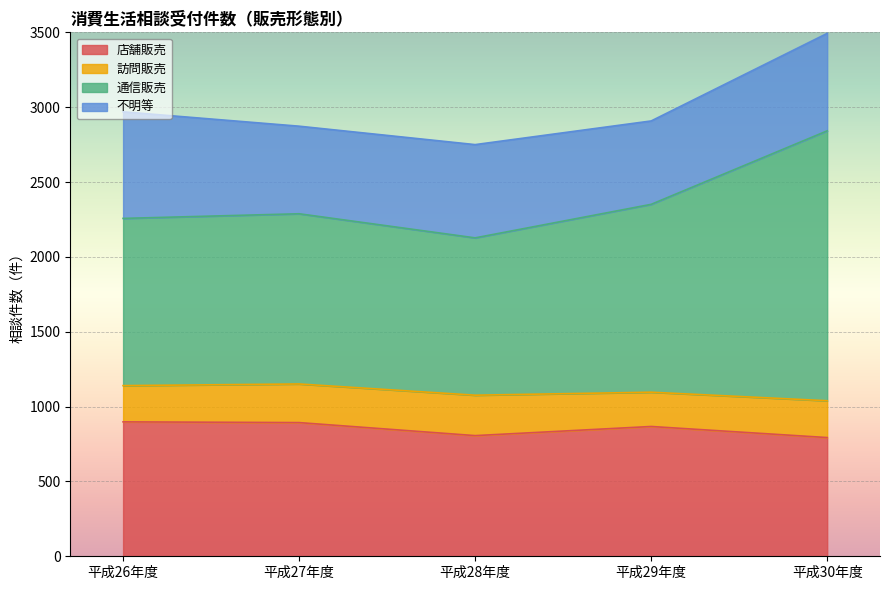

At which category is the sum across all series the highest?

平成30年度